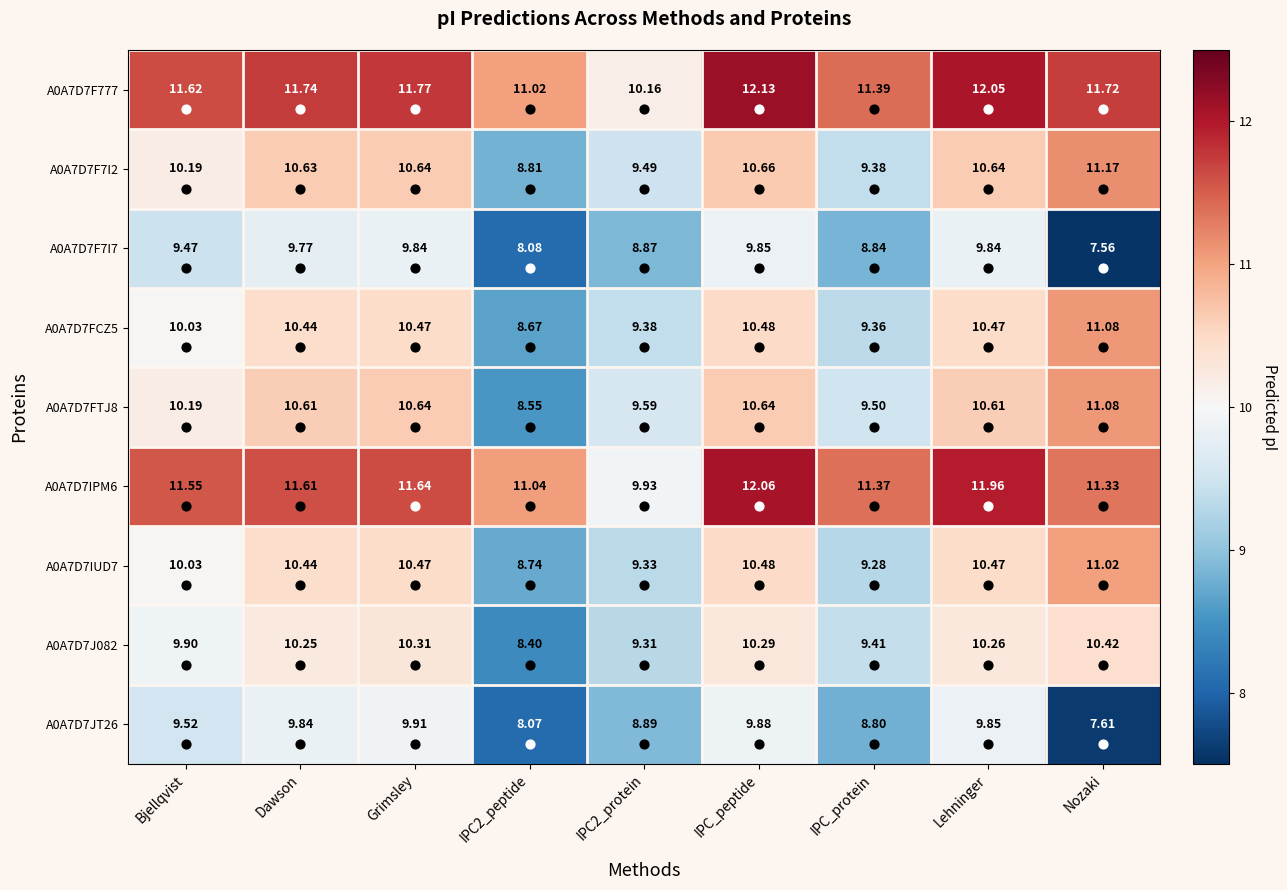

At which label does A0A7D7F777 reach its peak?

IPC_peptide